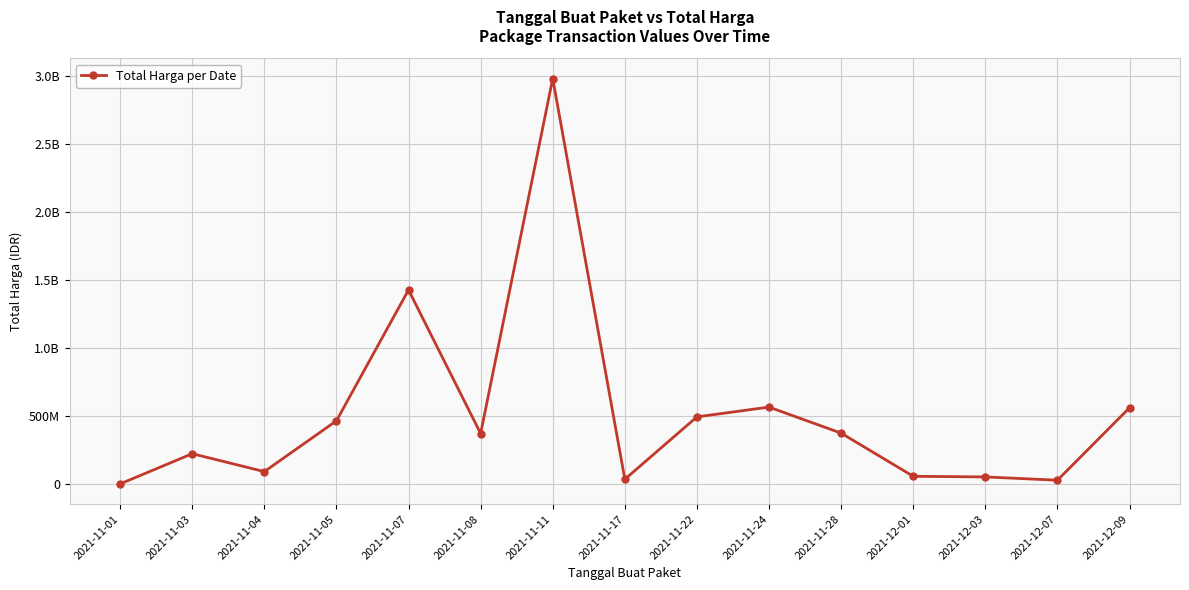

True or false: the data shows 2979363240 at 2021-11-11.

True